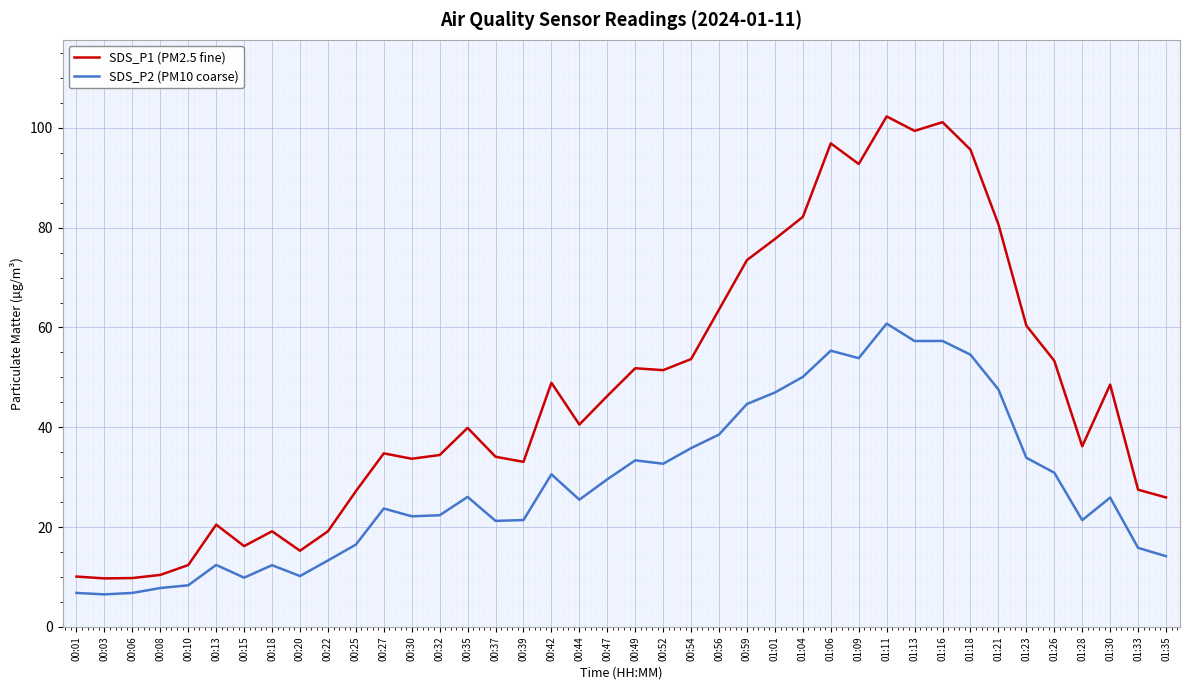

What is the total value across all series at 01:13?

156.7